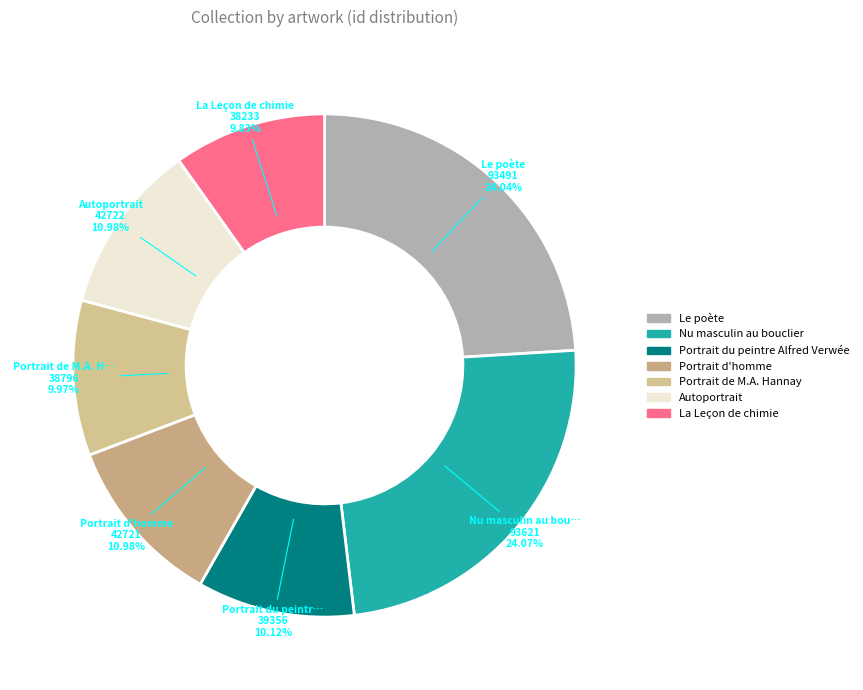

What percentage is the Nu masculin au bouclier slice, to the nearest percent?

24%